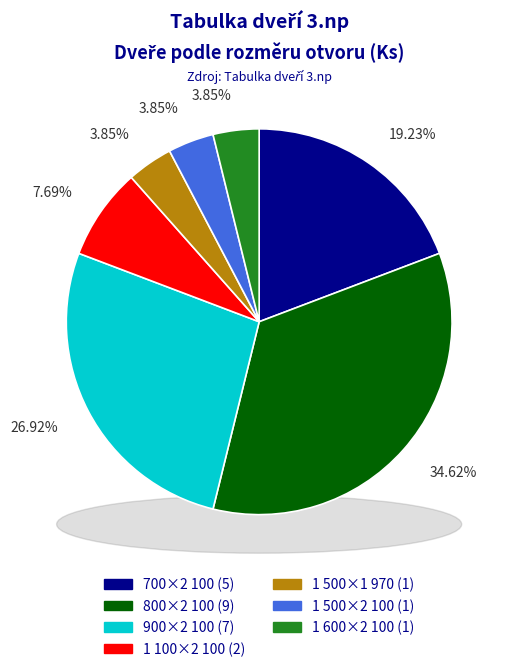

Does 10 represent more than half of the total?

No